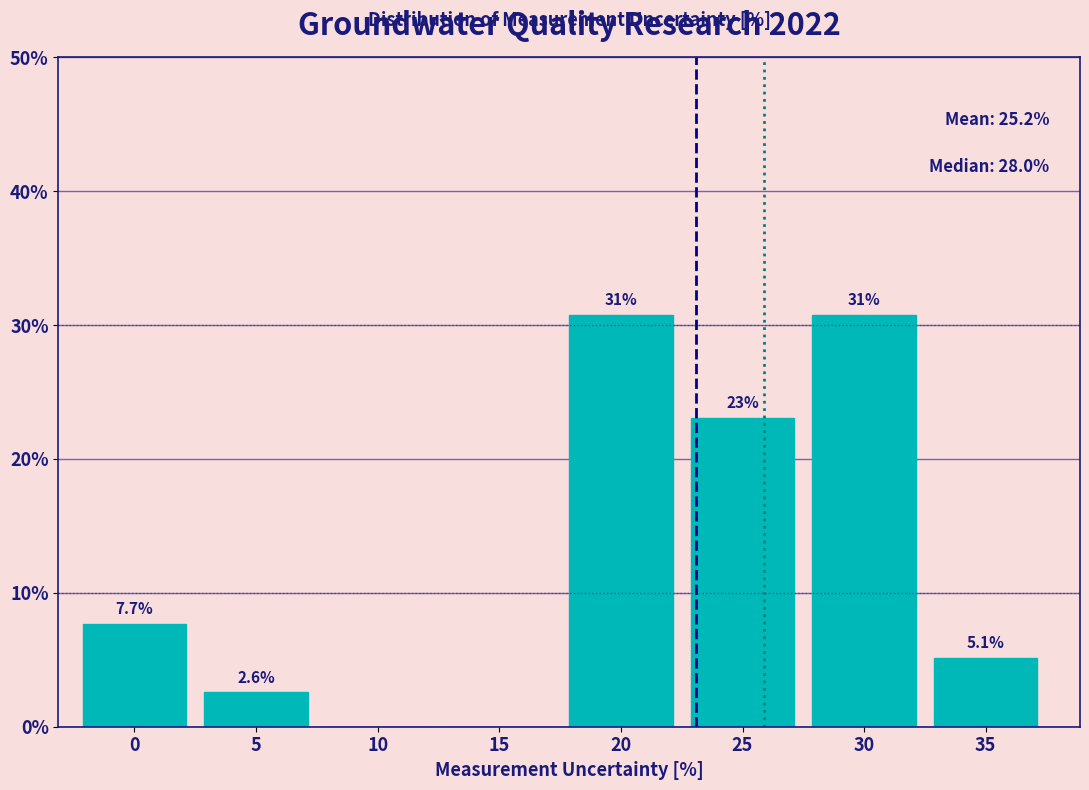

Reading left to right, transcribe all the data shown in this chart.

0=7.7	5=2.6	10=0.0	15=0.0	20=30.8	25=23.1	30=30.8	35=5.1